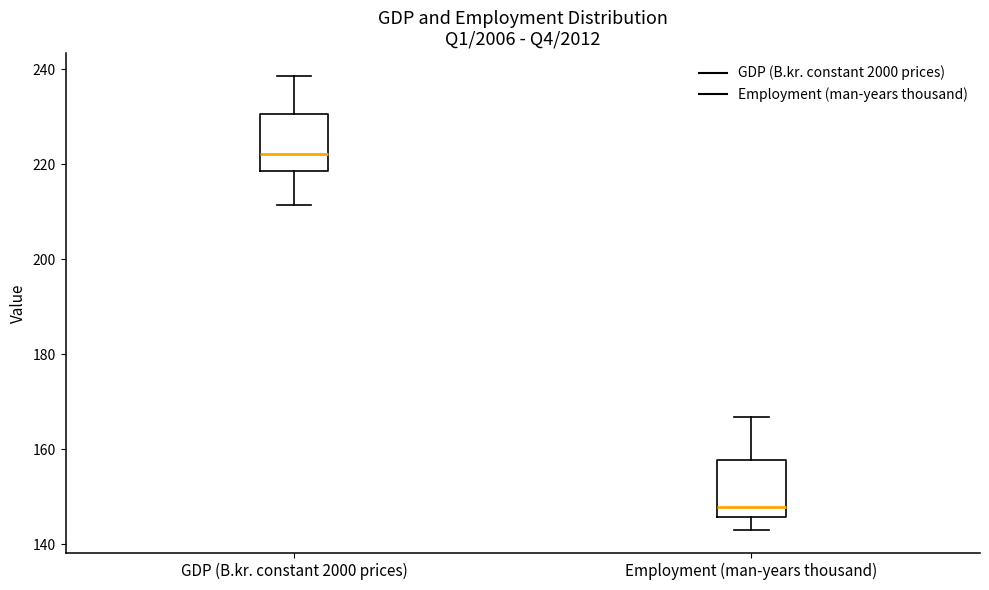

Reading left to right, read every box against the y-axis: the position of its median line, the range the box covers, and the ends of its whiskers. The values are not printed on the chart, so give them approximately, as read against the axis.

GDP (B.kr. constant 2000 prices): median 222, box 218 to 230, whiskers 212 to 238
Employment (man-years thousand): median 148, box 146 to 158, whiskers 142 to 166